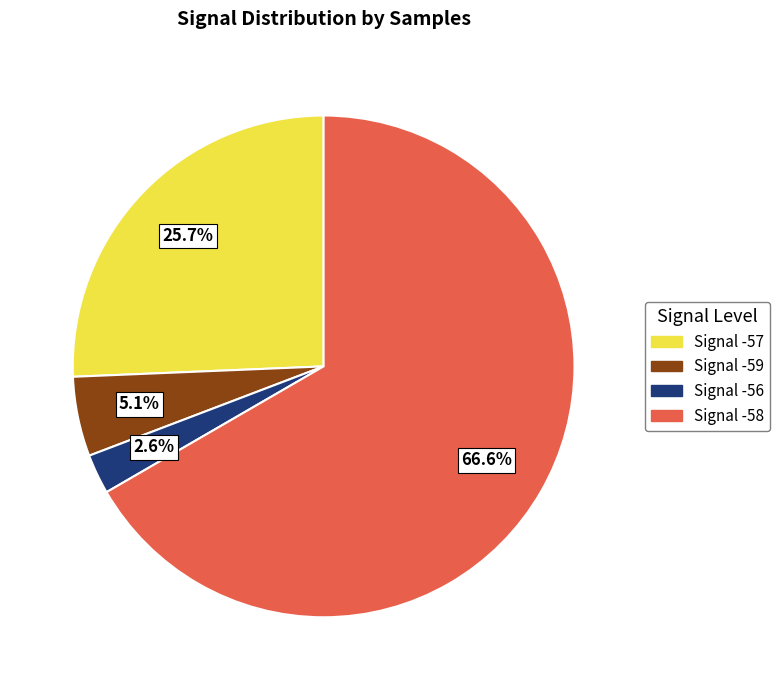

Is there a majority slice in this chart?

Yes